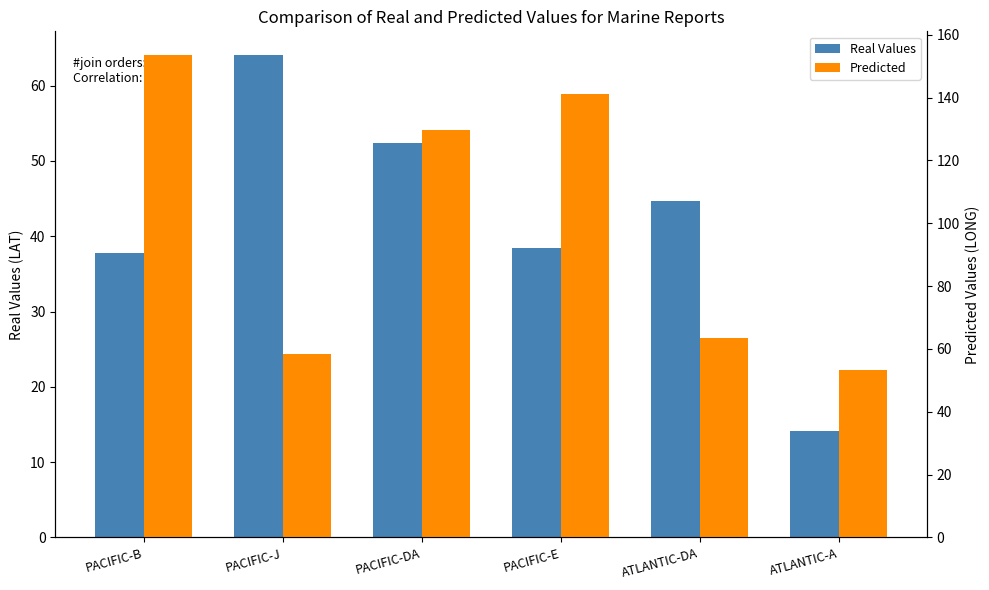

What position from the right is PACIFIC-E?

3